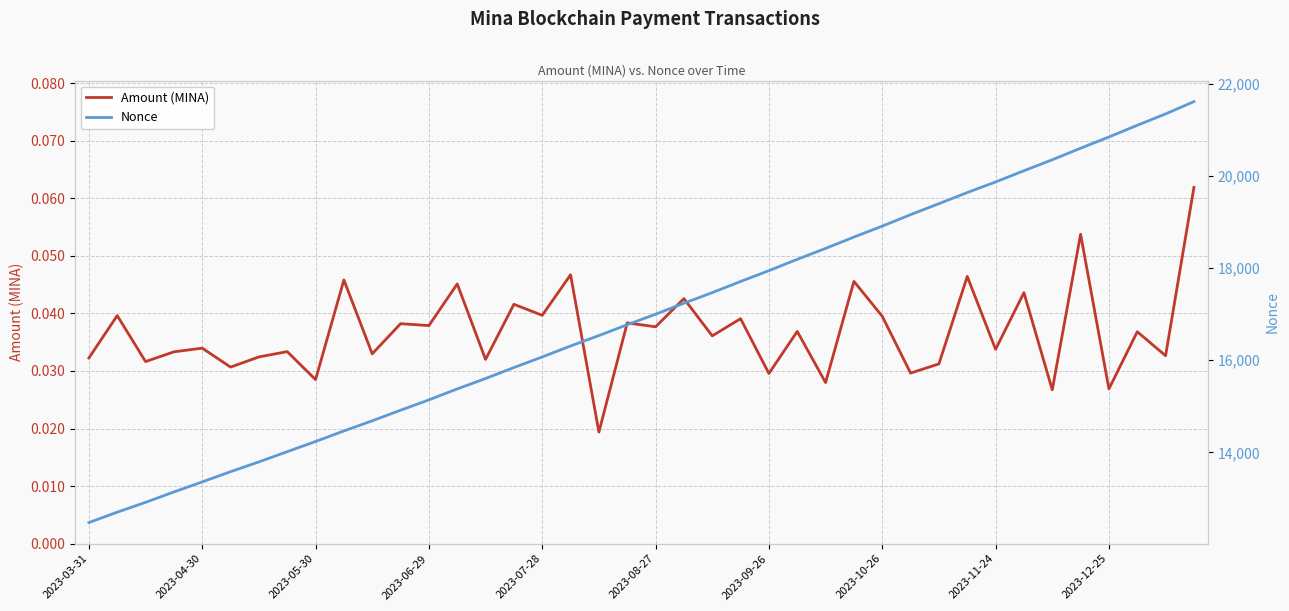

Is the value of Nonce at 27 greater than the value of Amount (MINA) at 14?

Yes